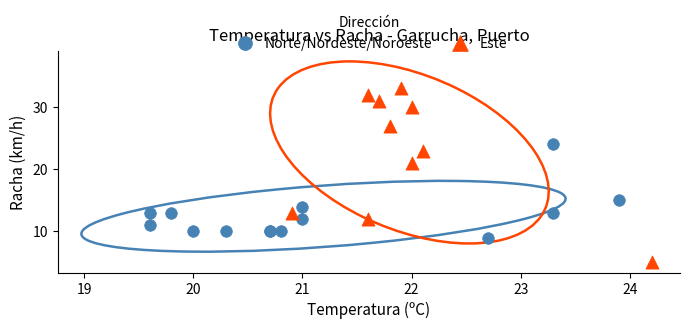

Which series reaches the maximum Y coordinate?

Este